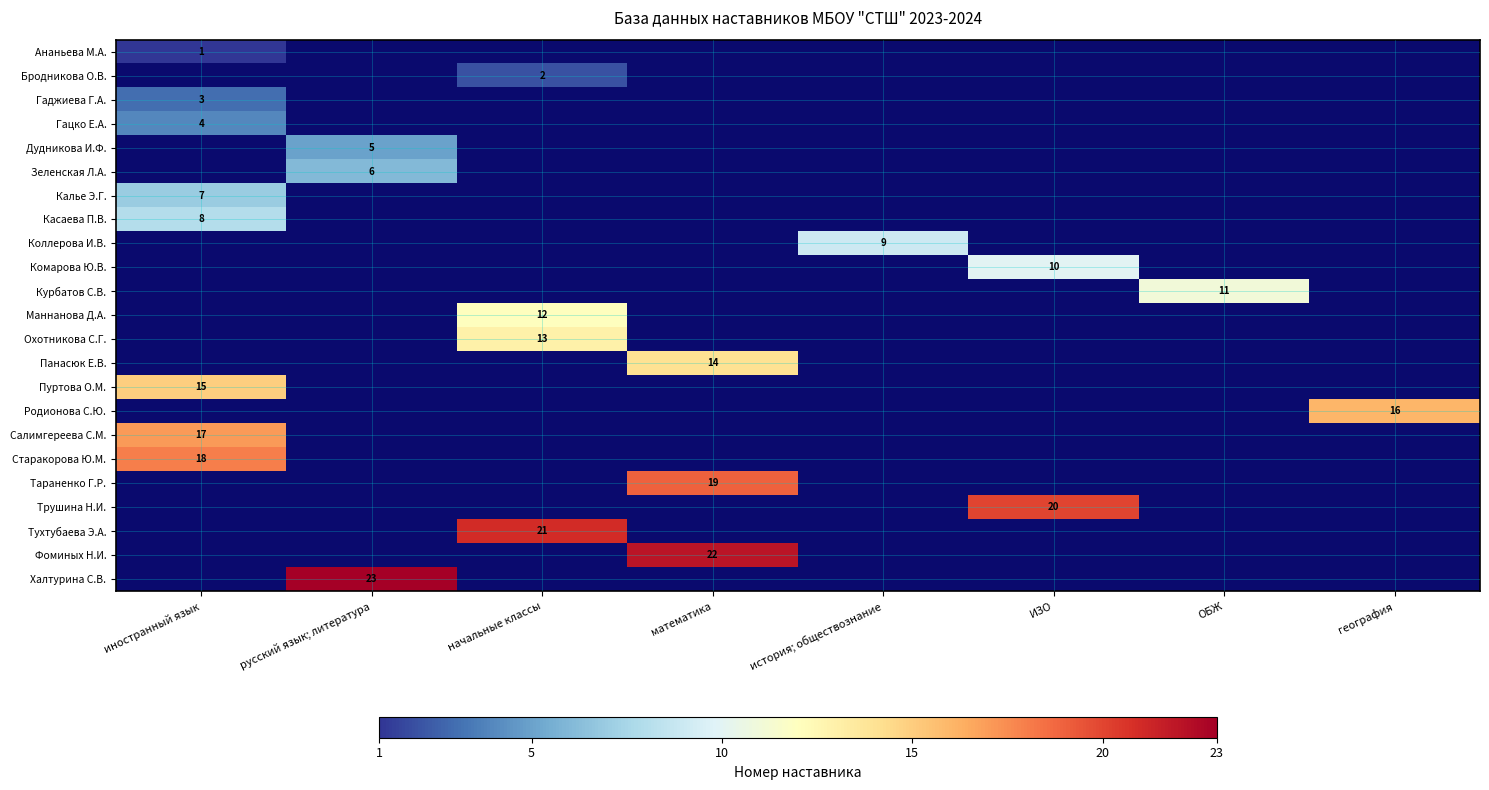

True or false: Пуртова О.М. has a value of 22.7 at иностранный язык.

False